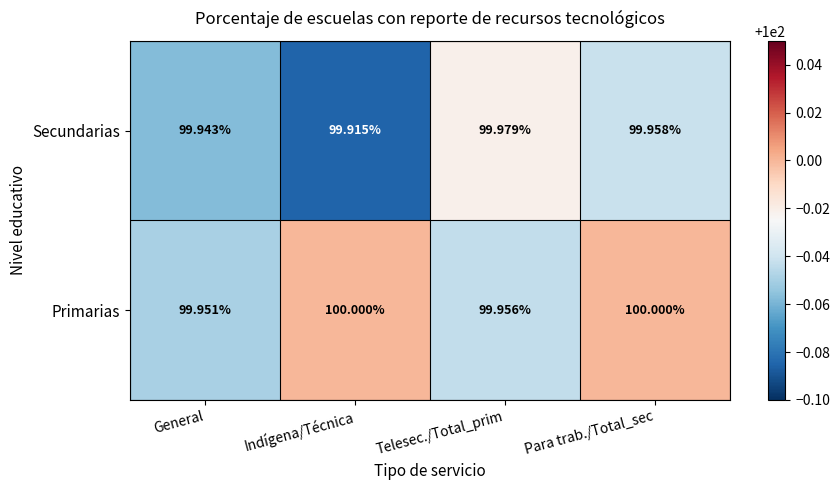

Which series has the largest total across all categories?

Primarias